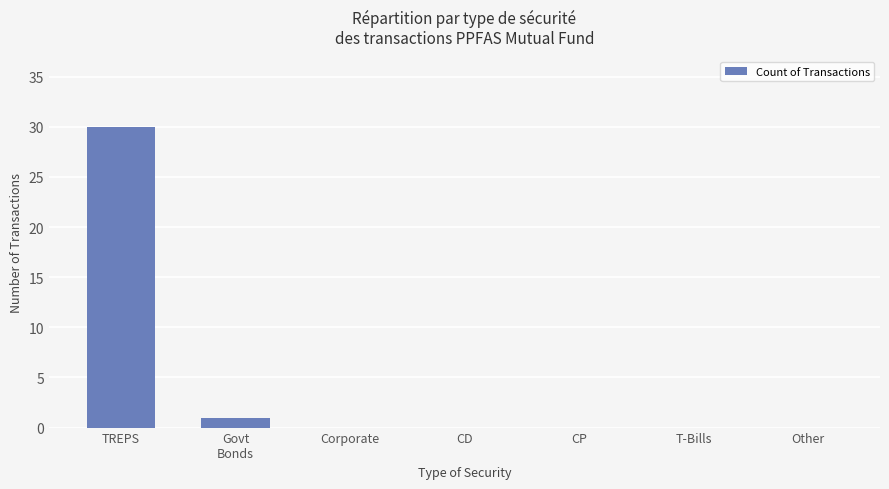

Is it true that the value at CP is -20?

False